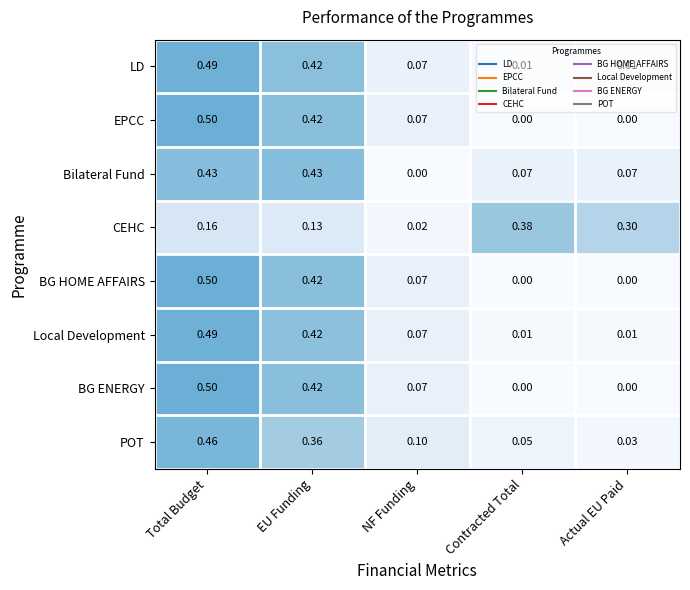

At which label is Bilateral Fund closest to 0?

NF Funding